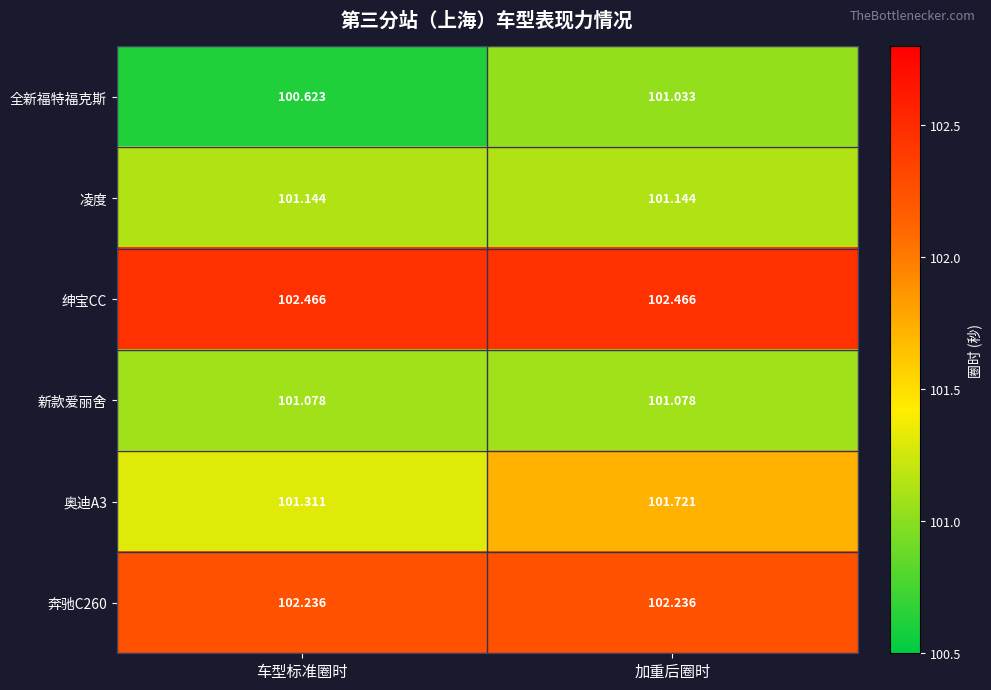

Which label corresponds to the smallest value in the chart?

车型标准圈时